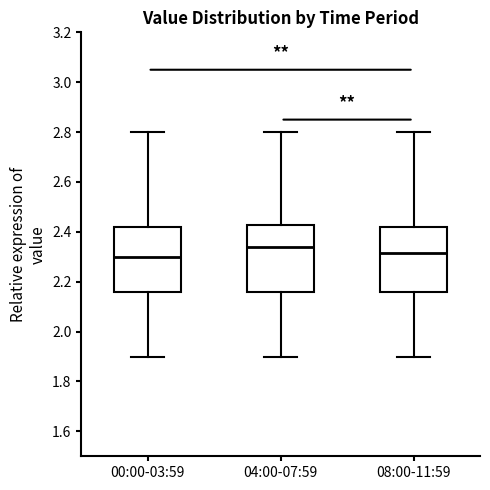

Reading left to right, transcribe this box plot: for each box, give where its median line is, the range the box spans, and where its two whiskers end, as read against the y-axis. The values are not printed on the chart, so give them approximately, as read against the axis.

00:00-03:59: median 2.30, box 2.16 to 2.42, whiskers 1.90 to 2.80
04:00-07:59: median 2.34, box 2.16 to 2.42, whiskers 1.90 to 2.80
08:00-11:59: median 2.32, box 2.16 to 2.42, whiskers 1.90 to 2.80